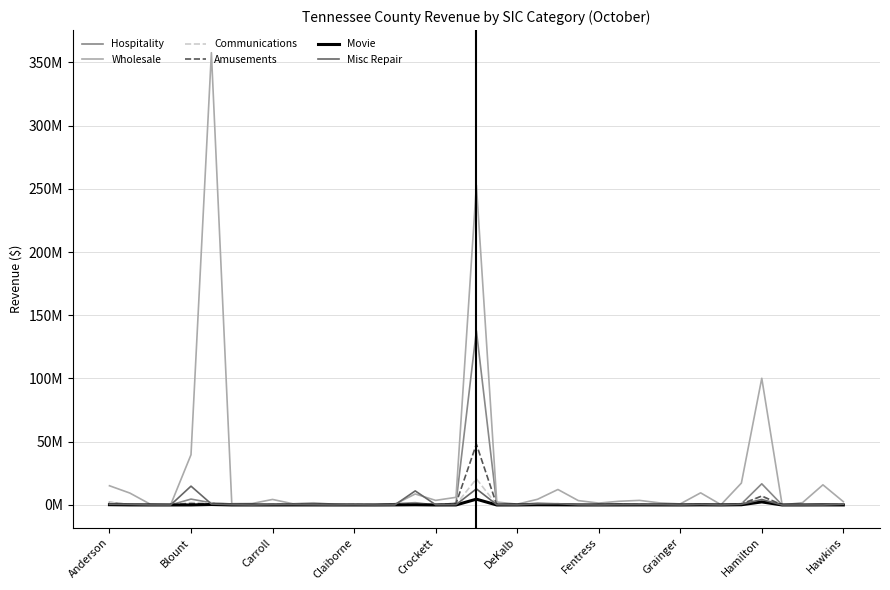

At which label does Hospitality reach its peak?

18